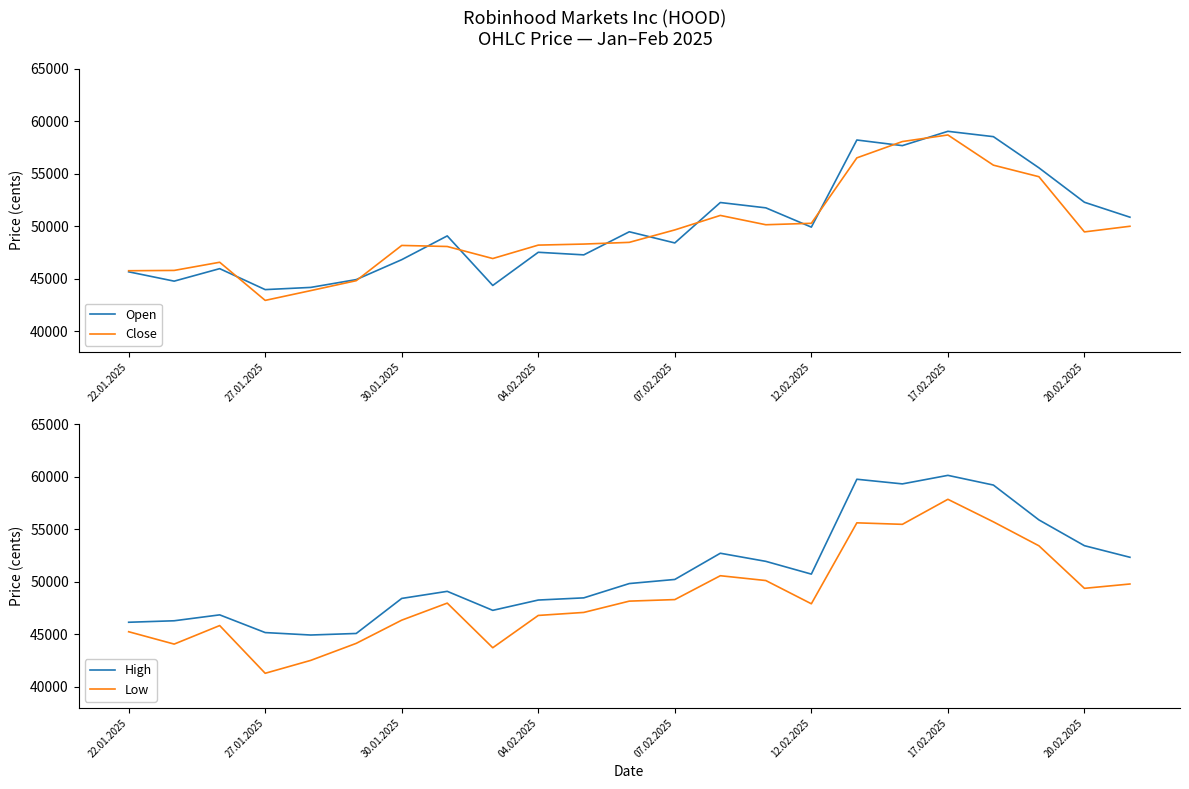

Is it true that Close equals 28934 at 12.02.2025?

False